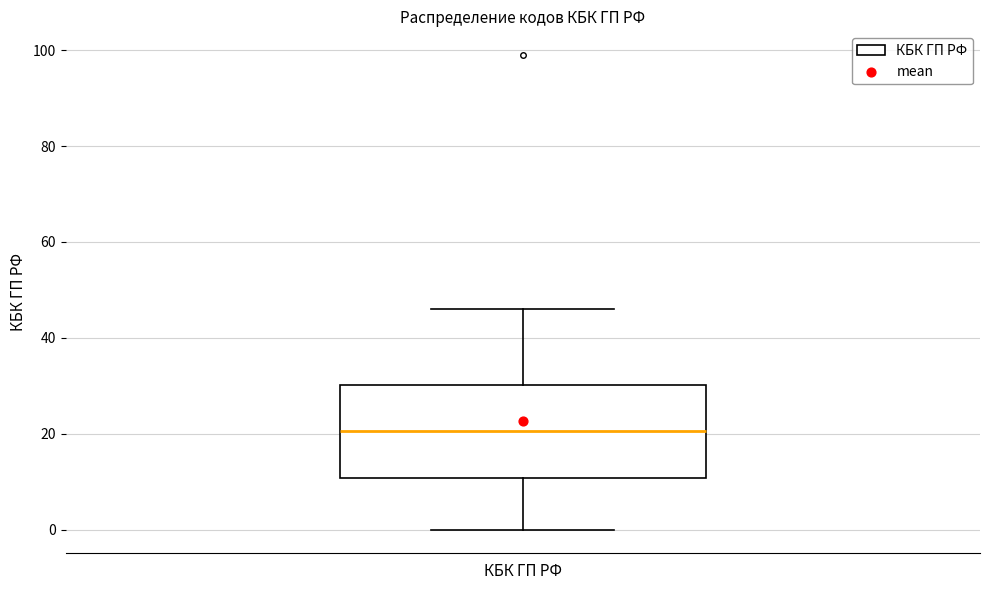

Read this box plot against the y-axis: the position of the median line, the range covered by the box, and the ends of both whiskers. The values are not printed on the chart, so give them approximately, as read against the axis.

median 20, box 10 to 30, whiskers 0 to 46